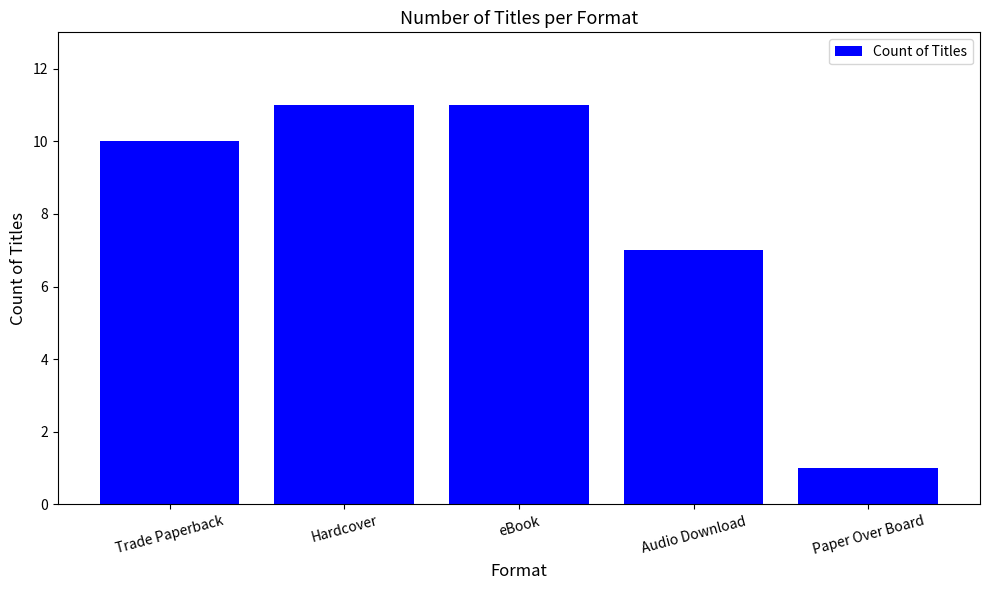

What is the greatest value displayed?

11